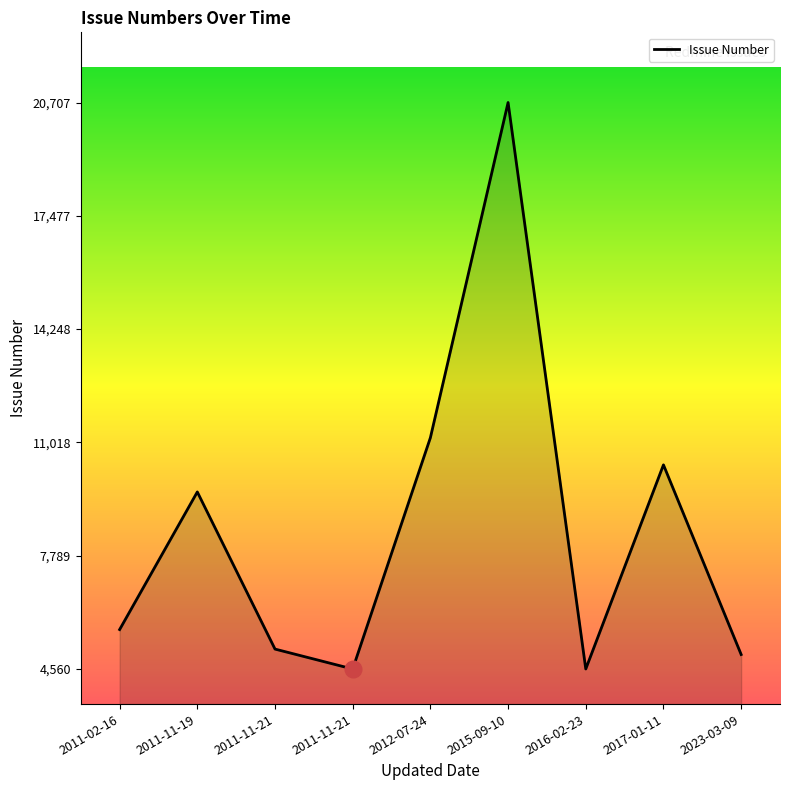

What is the ratio of the value at 2016-02-23 to the value at 2011-11-21?

0.9